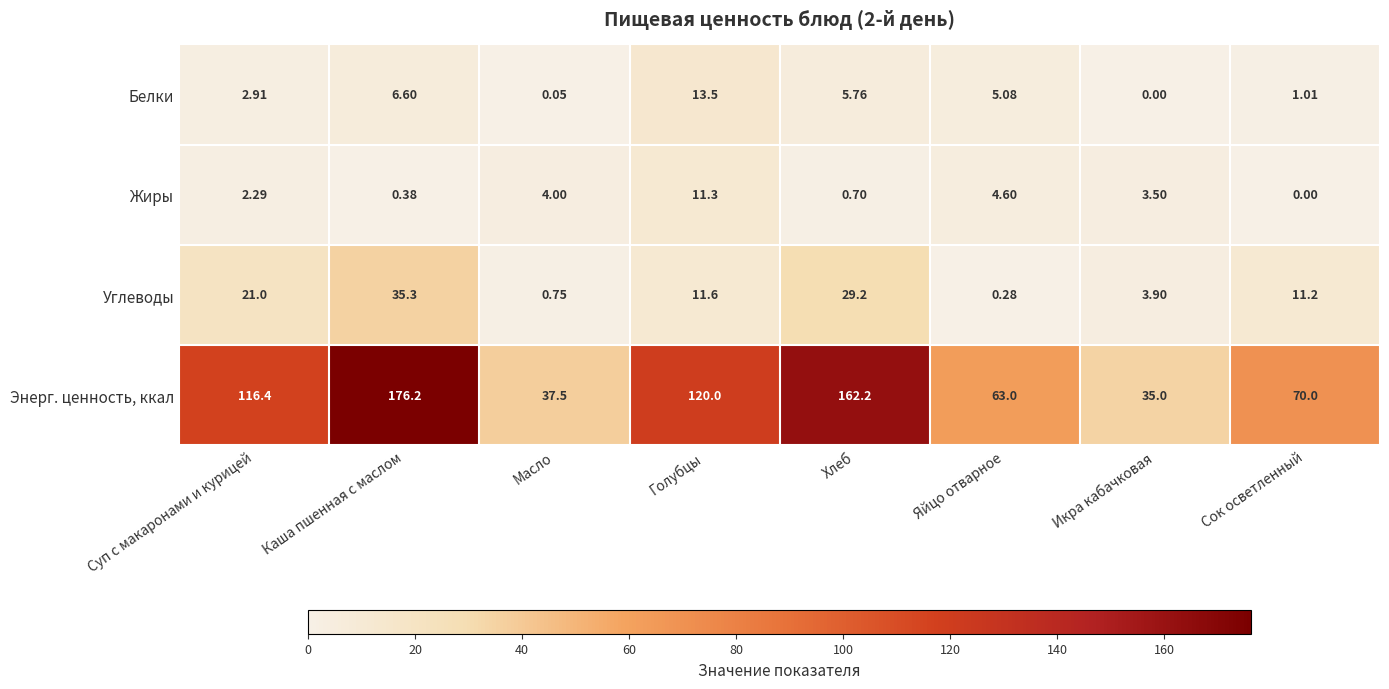

Which category has the highest value in the Жиры series?

Голубцы